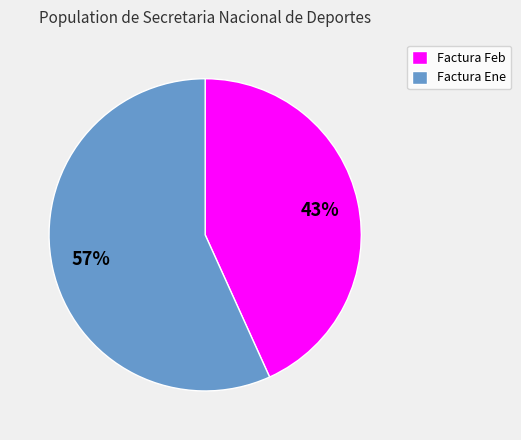

To the nearest percent, what percentage of the pie is Factura Ene?

57%